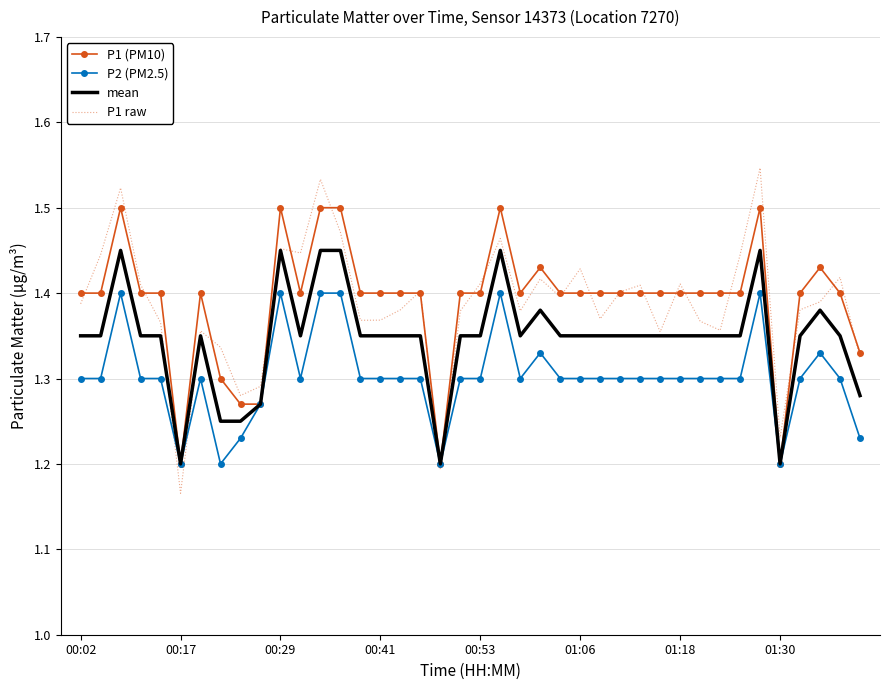

List the series in order of their peak value, highest first.

P1 raw, P1 (PM10), mean, P2 (PM2.5)